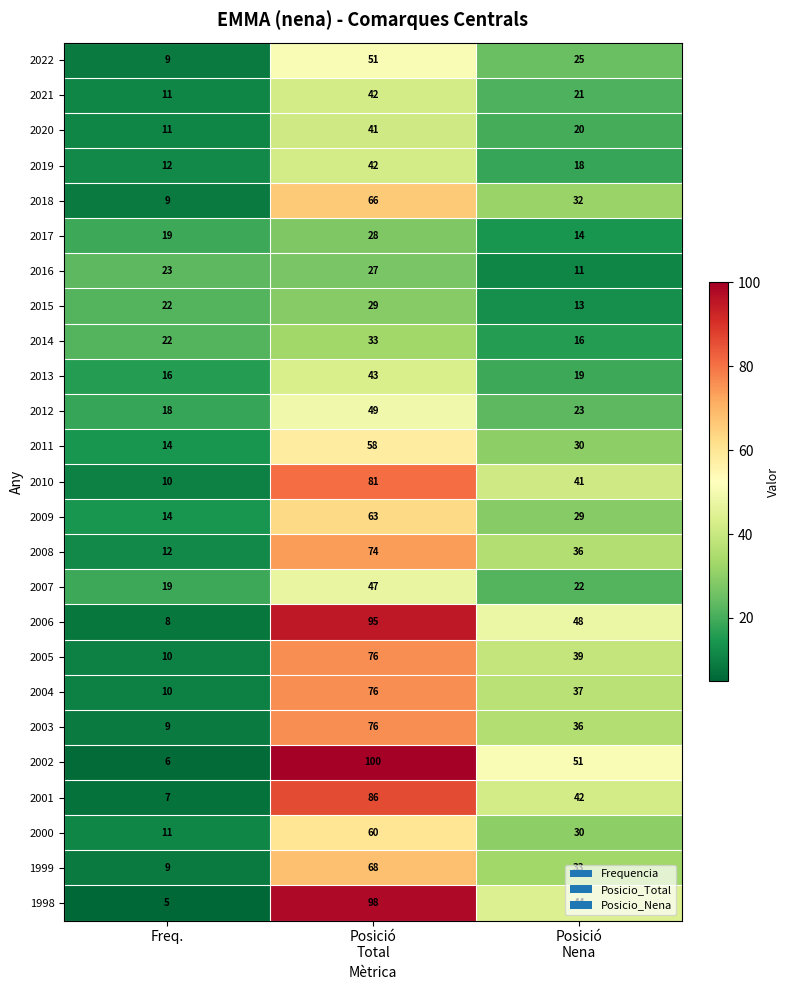

Count the number of data series in this chart.

25